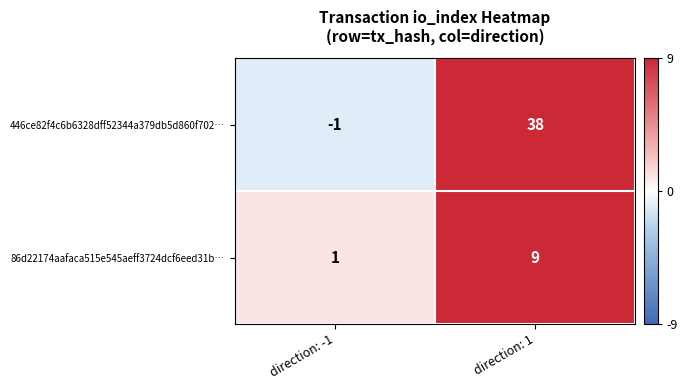

List the series in order of their overall mean, lowest first.

86d22174aafaca515e545aeff3724dcf6eed31b…, 446ce82f4c6b6328dff52344a379db5d860f702…